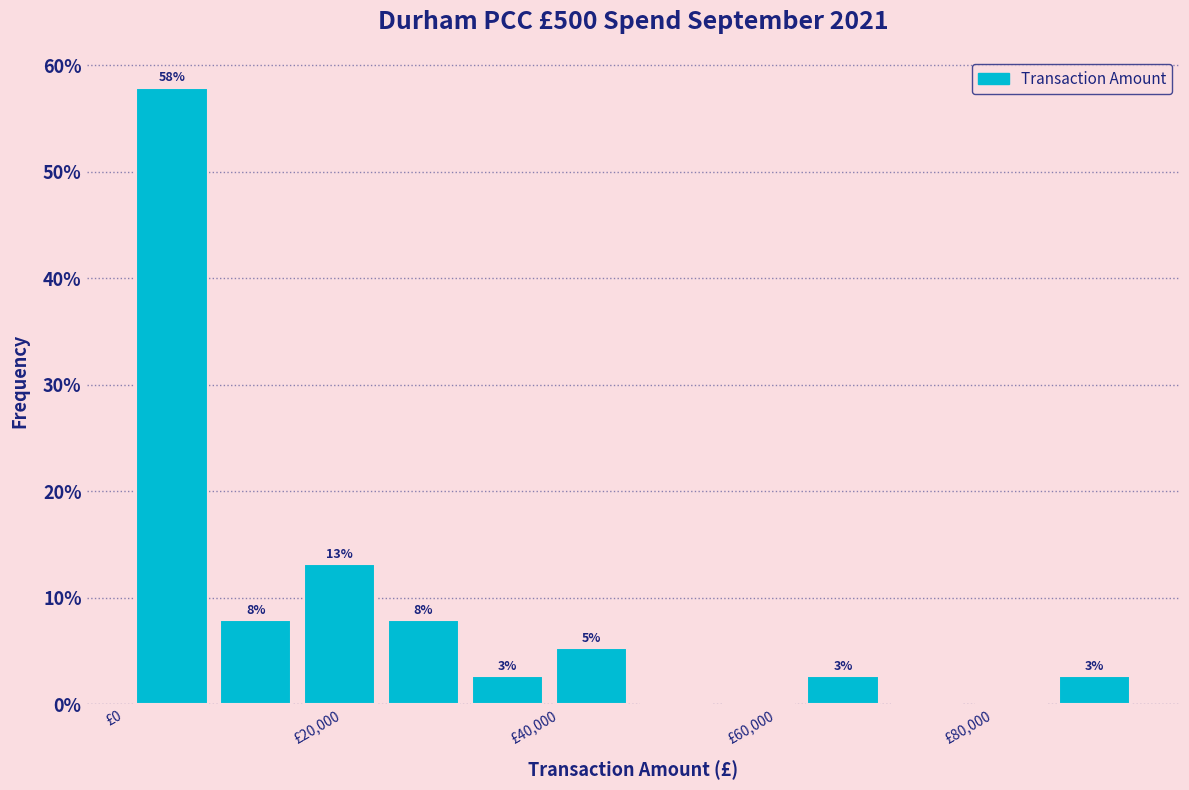

Read against the x-axis, roughly where is the centre of the tallest bar?

4000